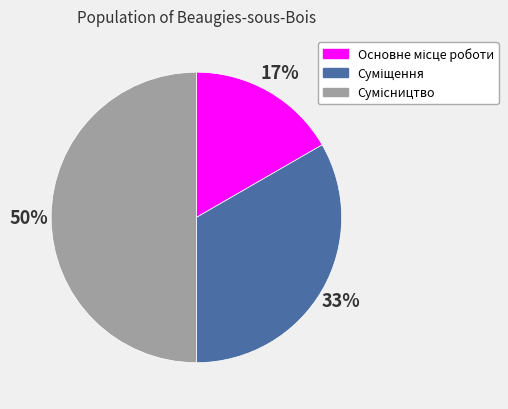

To the nearest percent, what is the difference between the largest and smallest slice percentages?

33%